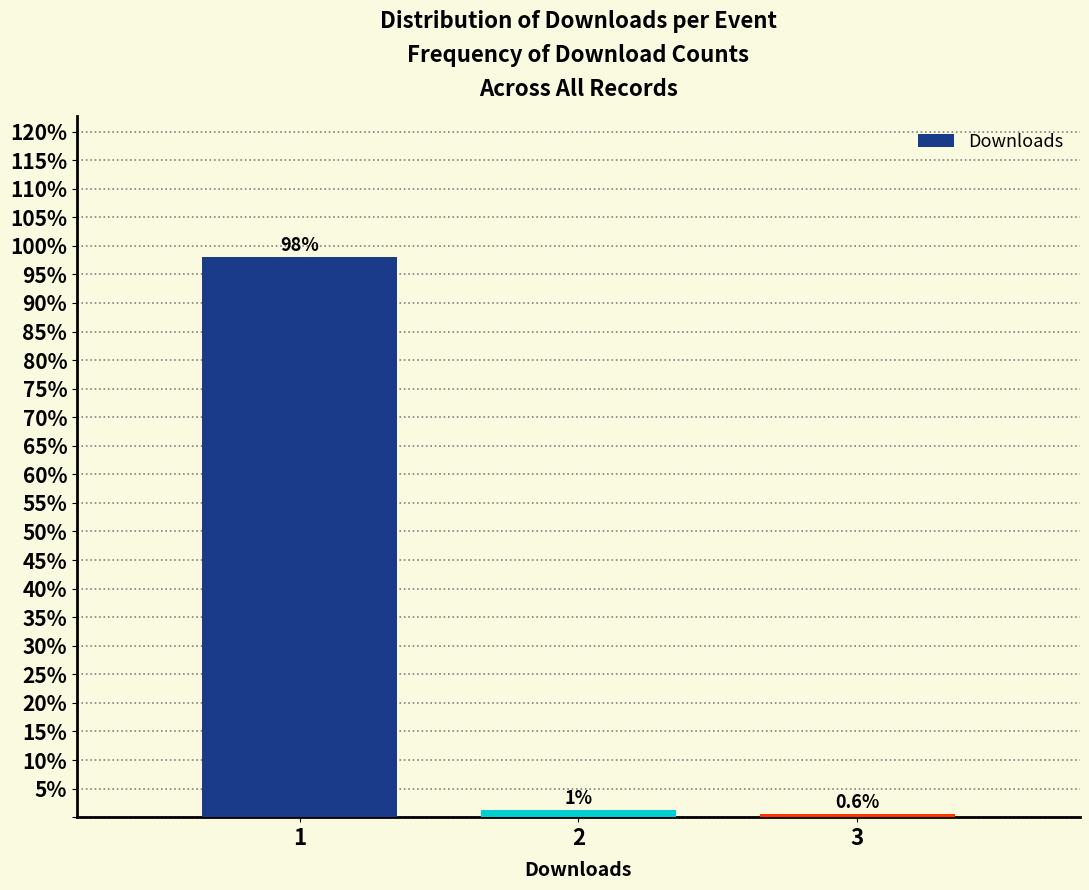

What is the sum of all values?

100.0